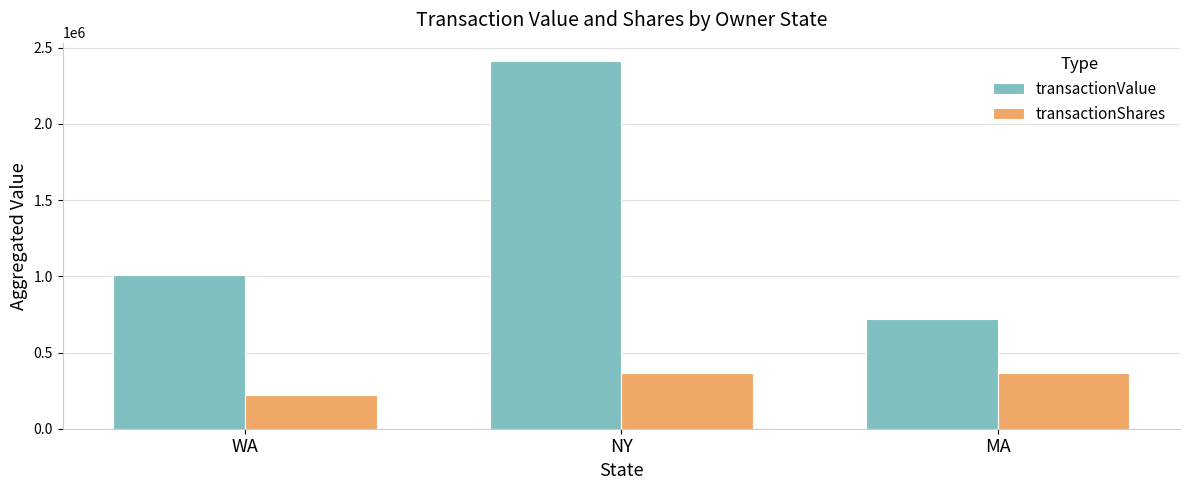

What is the difference between the second highest and minimum values in the transactionValue series?

284101